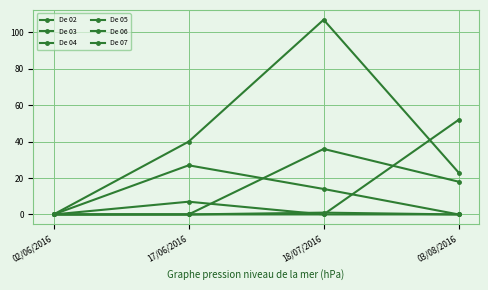

Between 02/06/2016 and 17/06/2016, which is larger?

17/06/2016